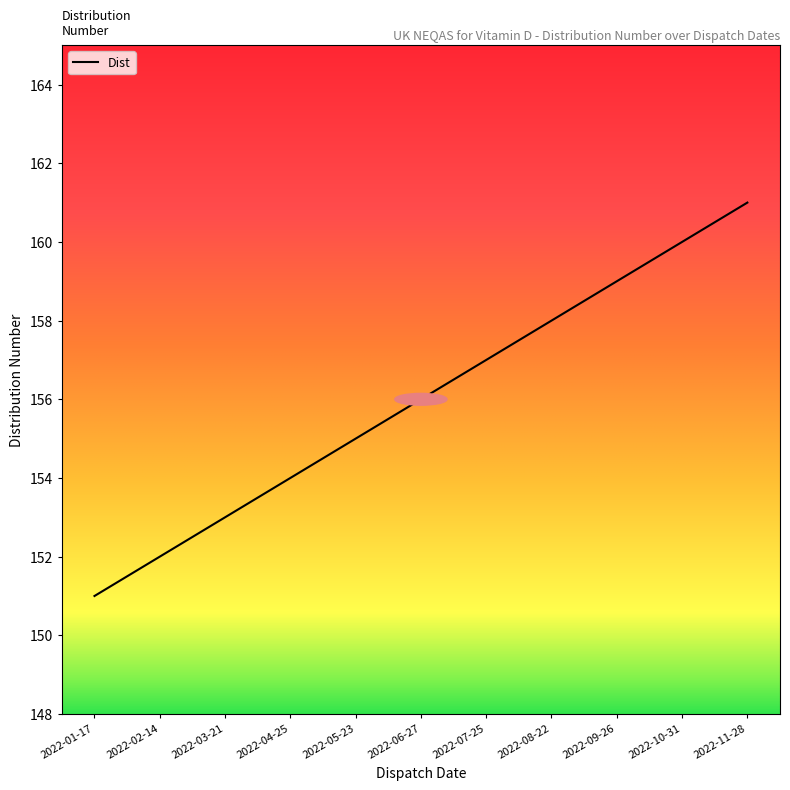

Reading left to right, list all the values displayed in this chart.

2022-01-17=151	2022-02-14=152	2022-03-21=153	2022-04-25=154	2022-05-23=155	2022-06-27=156	2022-07-25=157	2022-08-22=158	2022-09-26=159	2022-10-31=160	2022-11-28=161